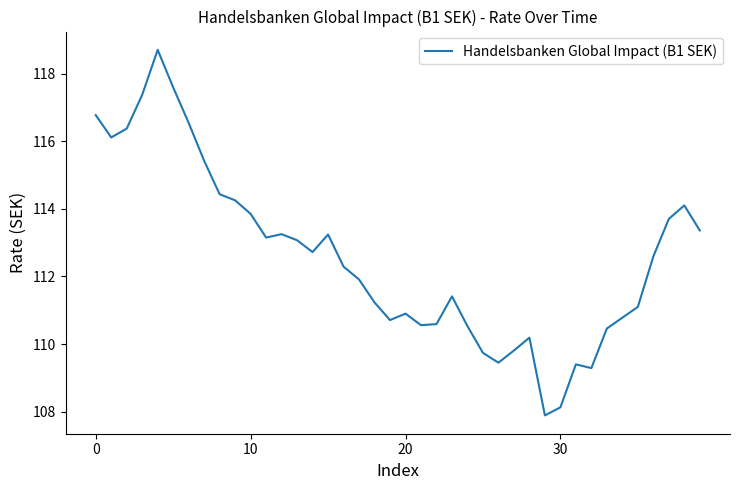

What is the minimum value shown in the chart?

107.9